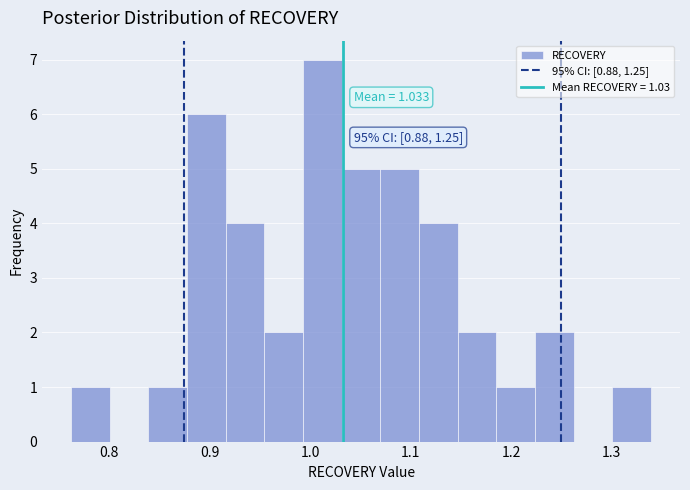

Around what value on the x-axis is the tallest bar? Give the approximate position of its centre, as read against the axis.

1.01